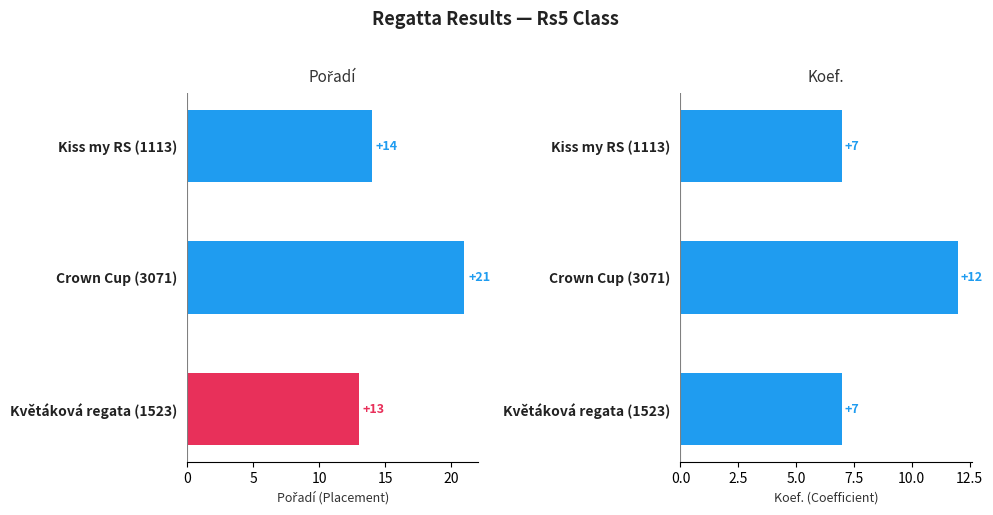

How many data points in Koef. are above 7?

1